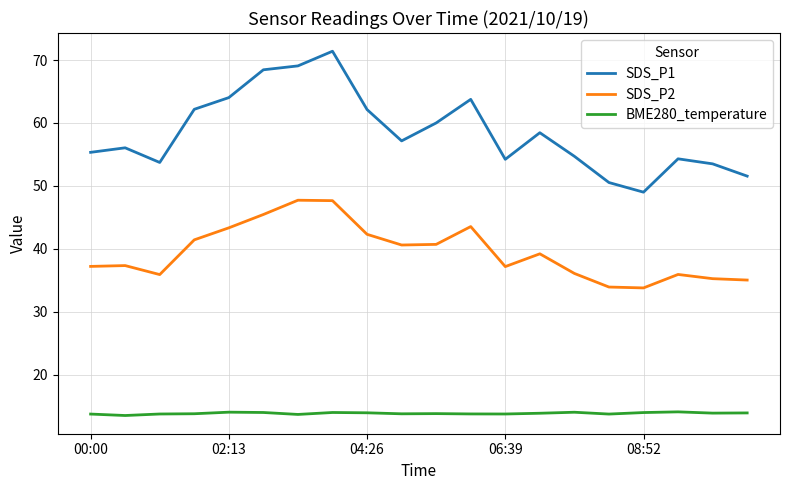

Which series has the largest total across all categories?

SDS_P1